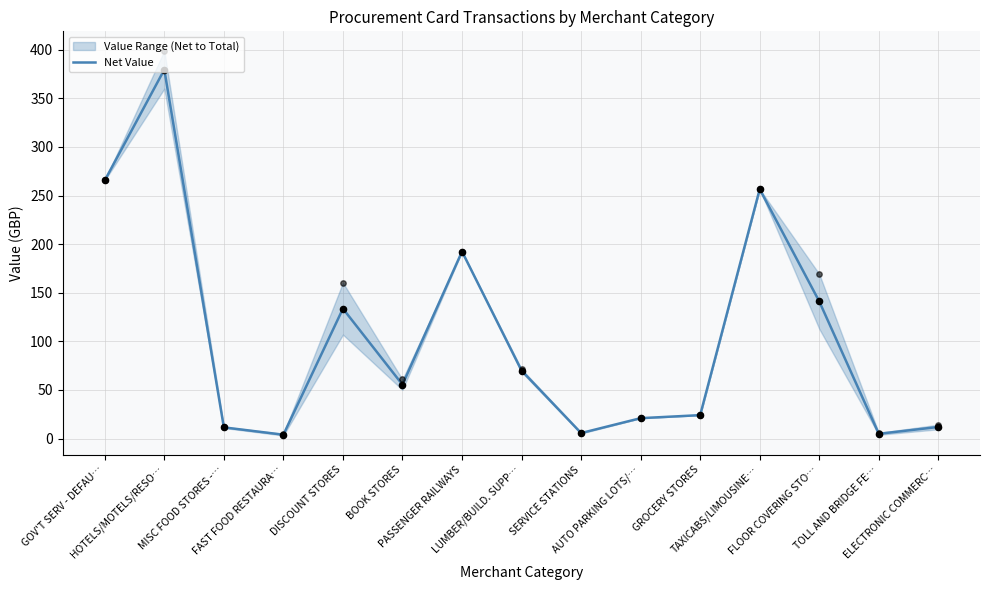

Approximately how many times larger is the value at FLOOR COVERING STO… compared to AUTO PARKING LOTS/…?

6.7